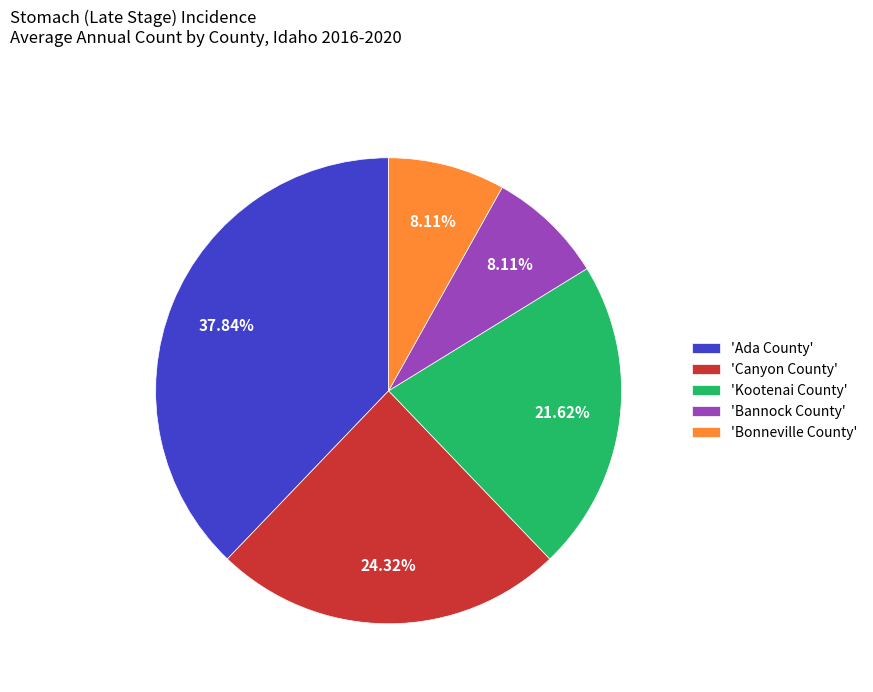

What is the ratio of the value at 'Bannock County' to the value at 'Kootenai County'?

0.4